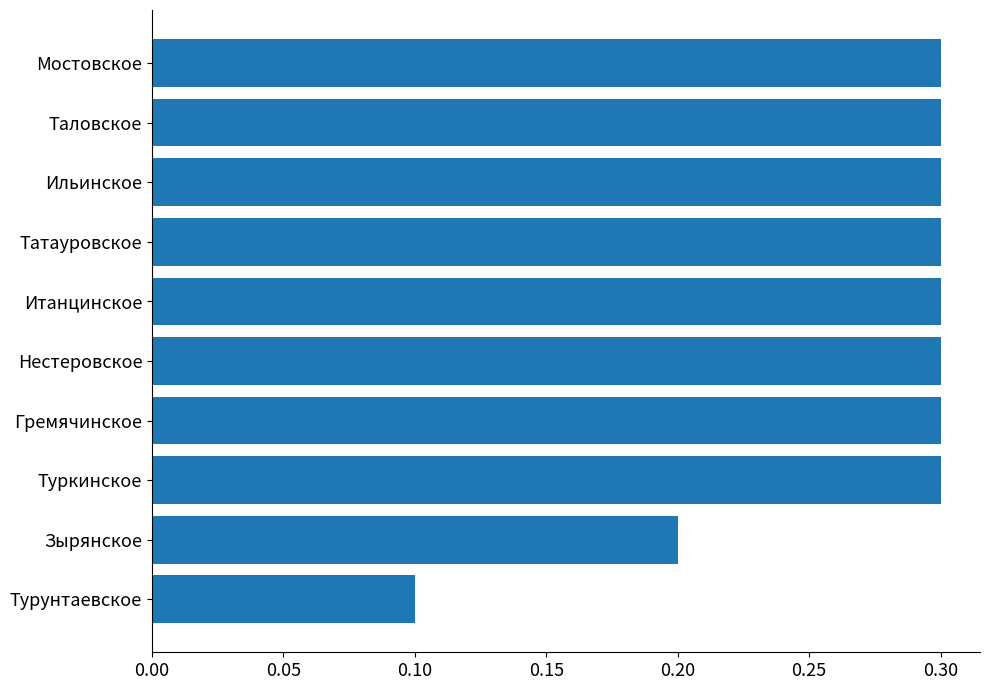

What is the change in value from Турунтаевское to Туркинское?

+0.2